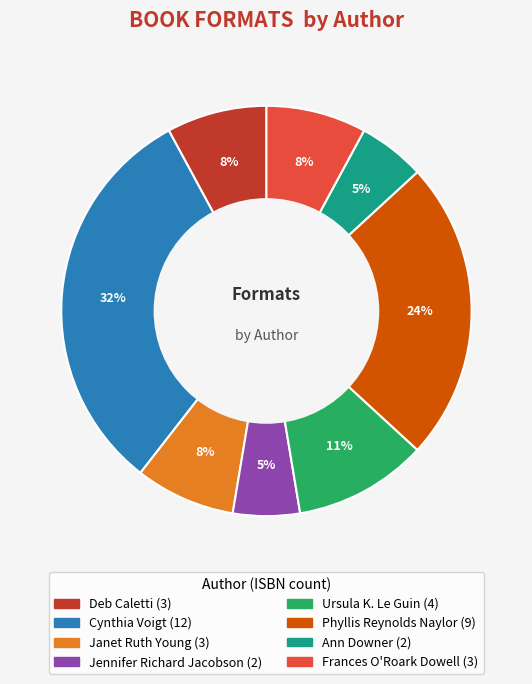

Which category has the biggest portion of the pie?

Cynthia Voigt